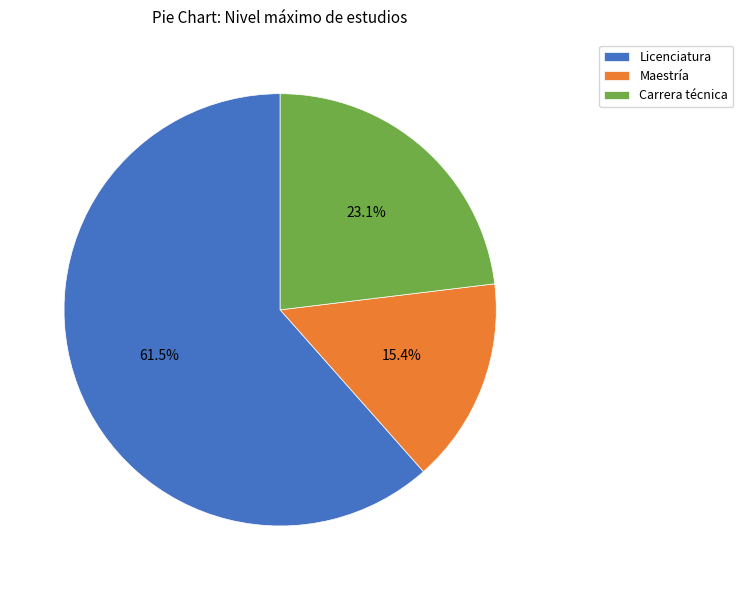

Is the sum of Licenciatura and Maestría greater than half?

Yes